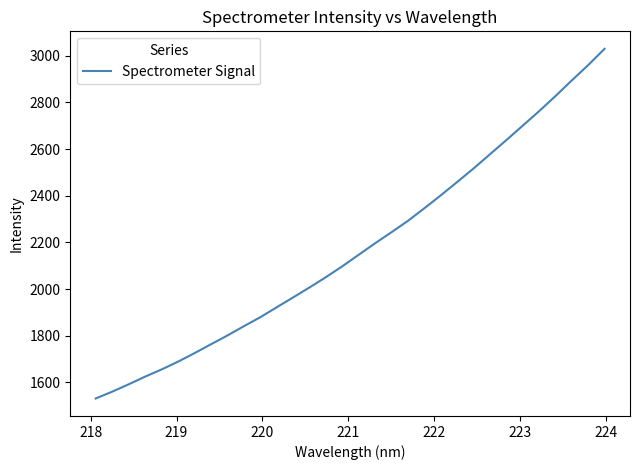

What is the greatest value displayed?

3030.2